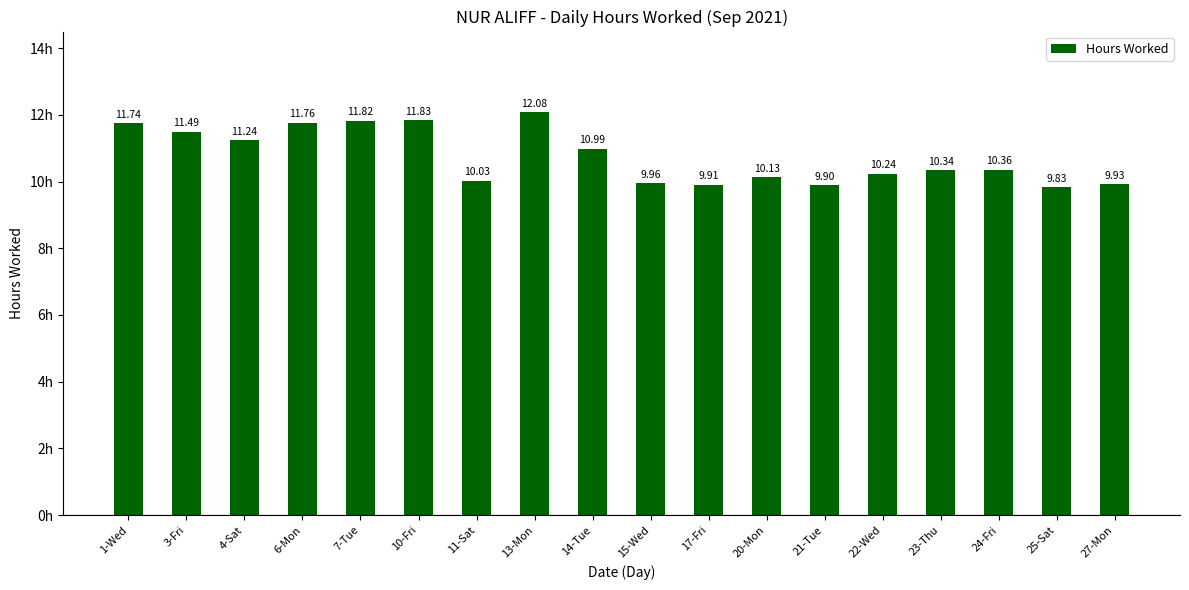

How many bars are there in total?

18